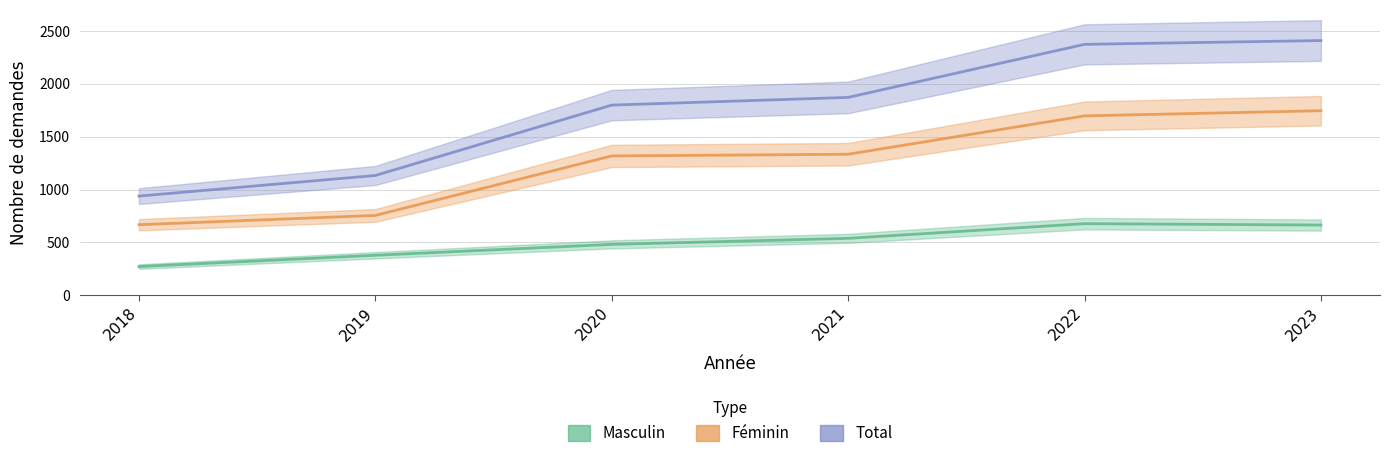

How many data points in Masculin are above 538?

2